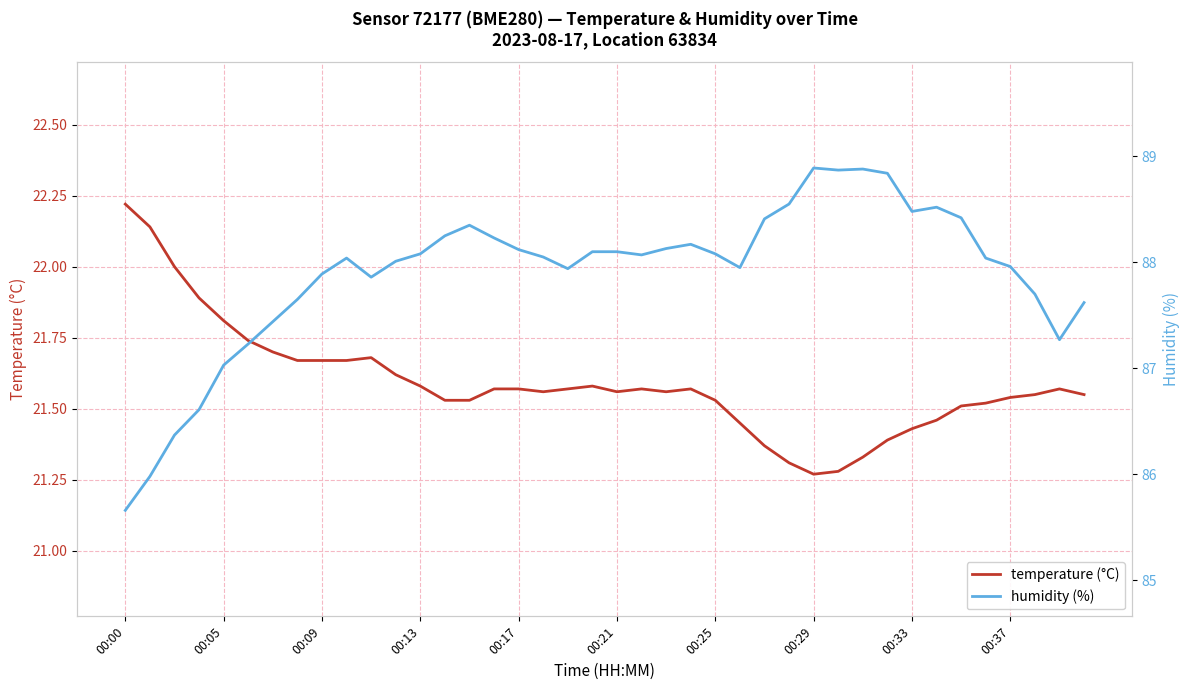

True or false: temperature has a value of 21.3 at 30.

True